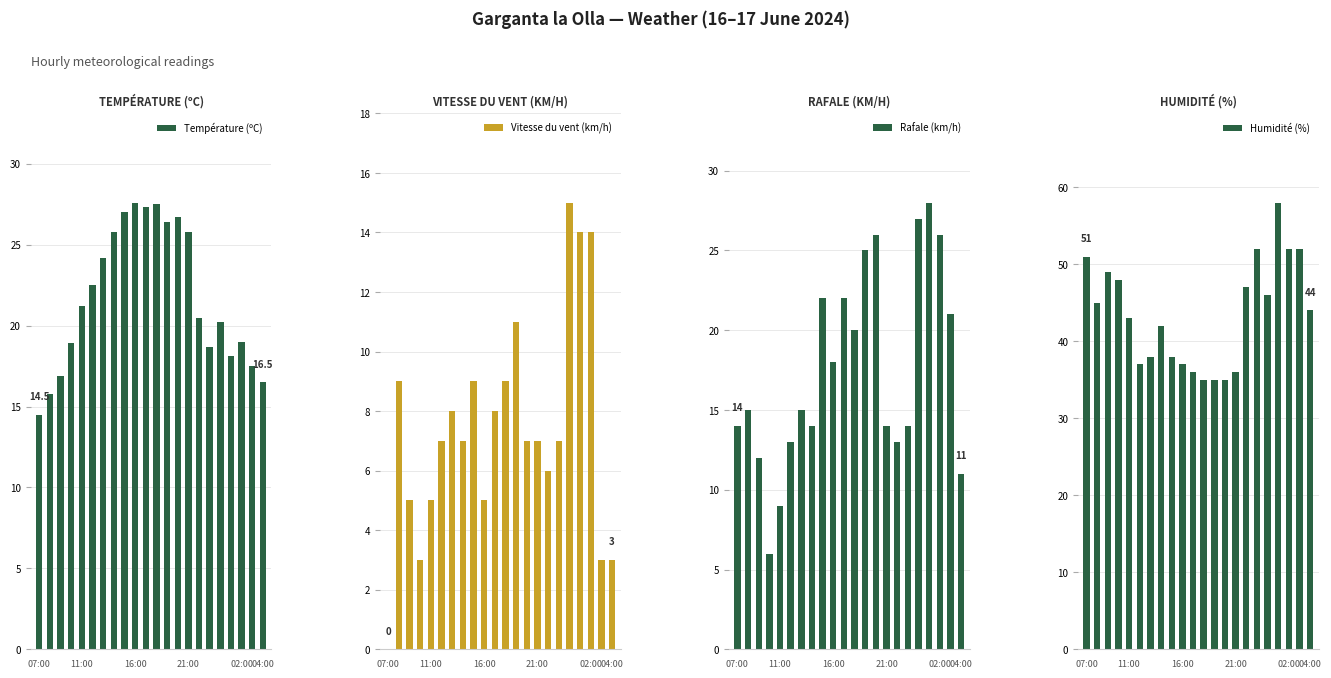

Count the number of categories in the chart.

22